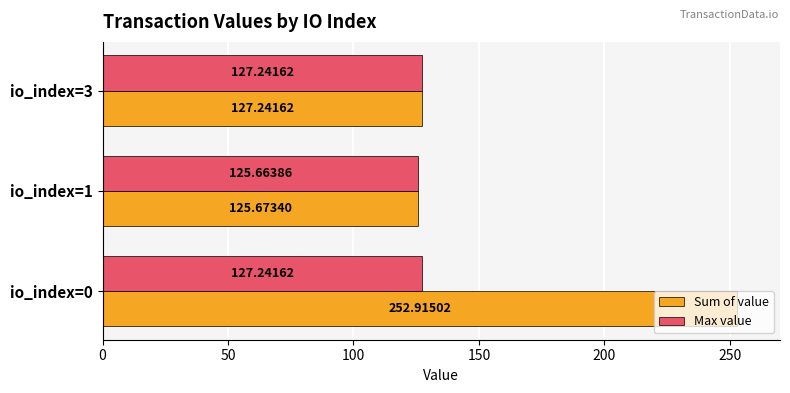

Rank the series by their average value, from lowest to highest.

Max value, Sum of value